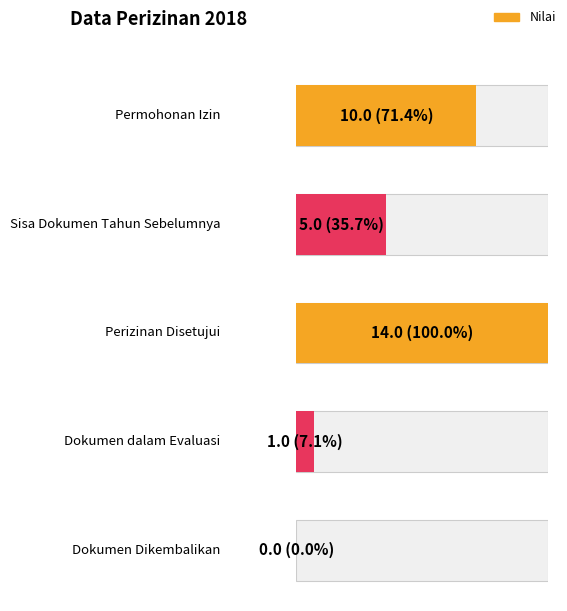

What position from the left is Dokumen Dikembalikan?

5